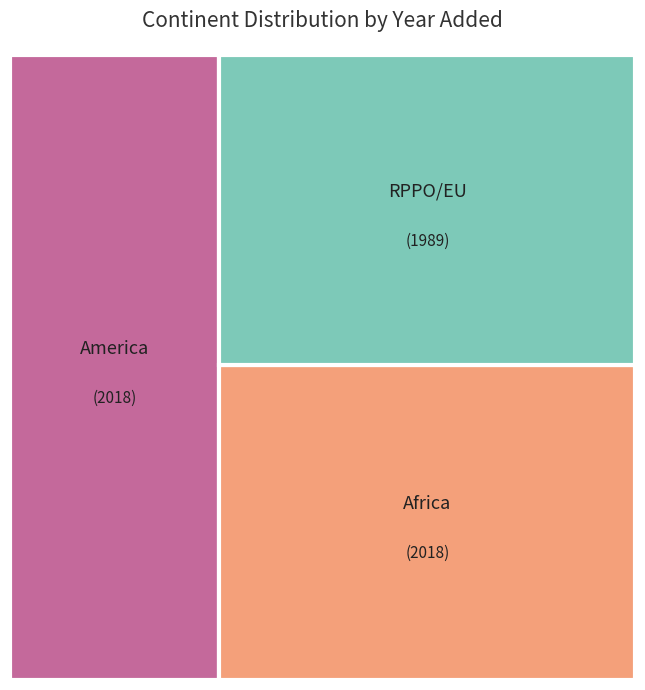

What is the largest slice in the pie chart?

Africa